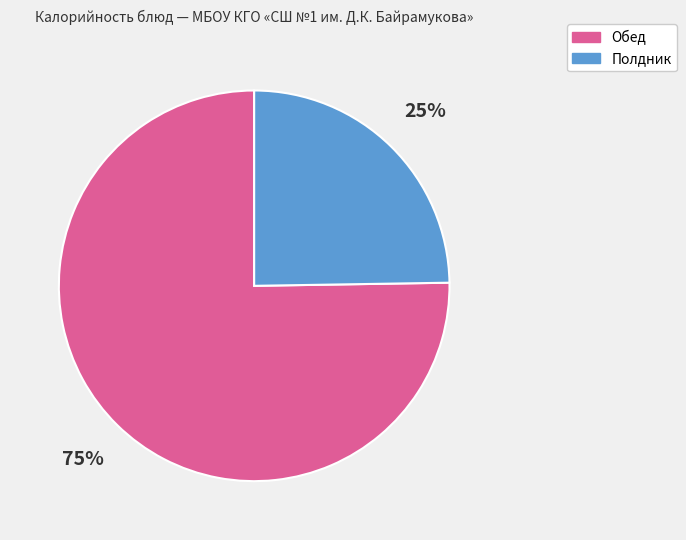

Is it true that Полдник is 25% of the pie?

True